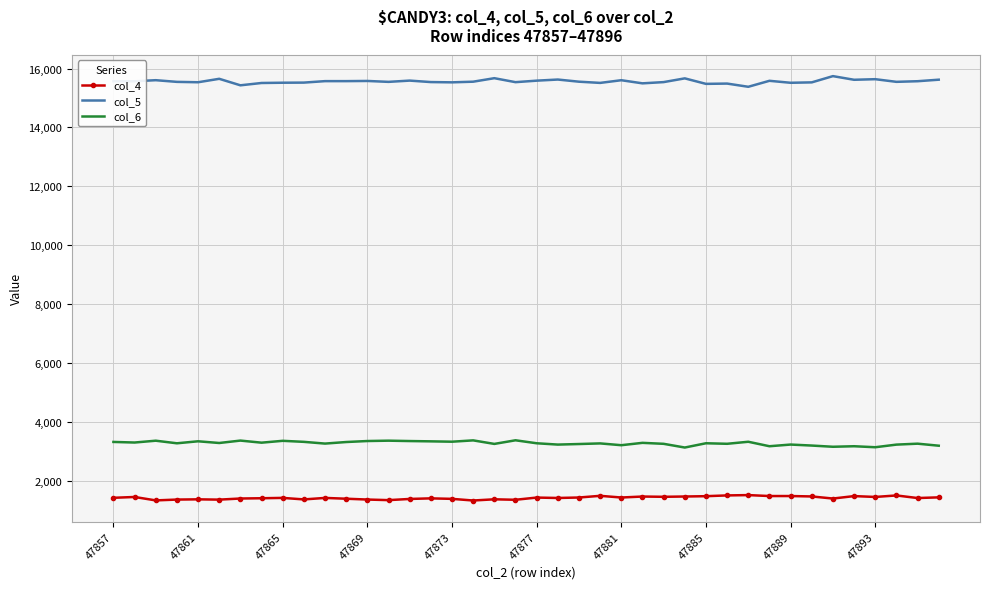

True or false: col_6 and col_5 cross at least once.

False